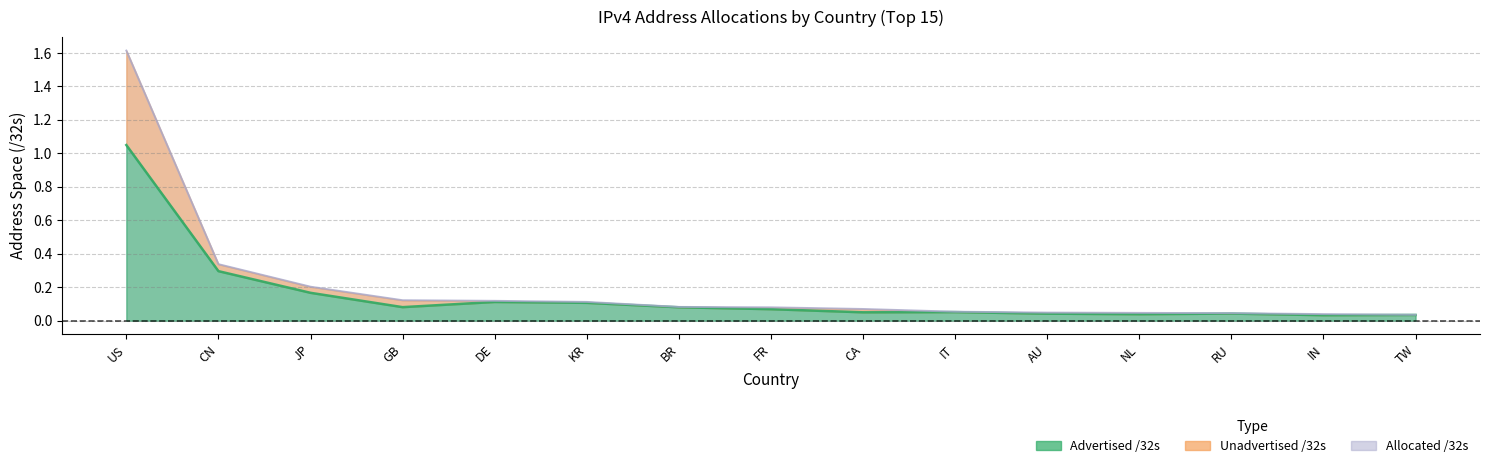

Reading right to left, extract all data points from this chart.

Advertised /32s: 0.0	0.0	0.0	0.0	0.0	0.1	0.1	0.1	0.1	0.1	0.1	0.1	0.2	0.3	1.0
Unadvertised /32s: 0.0	0.0	0.0	0.0	0.0	0.1	0.1	0.1	0.1	0.1	0.1	0.1	0.2	0.3	1.6